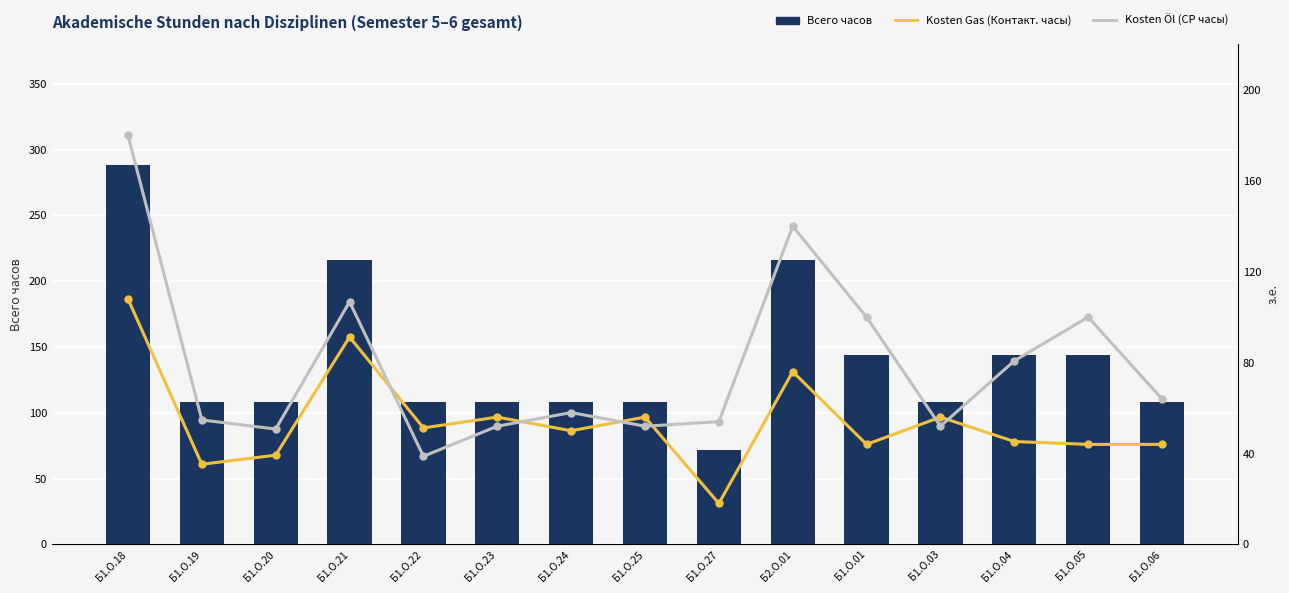

True or false: Всего часов has a value of 108.0 at Б1.О.24.

True